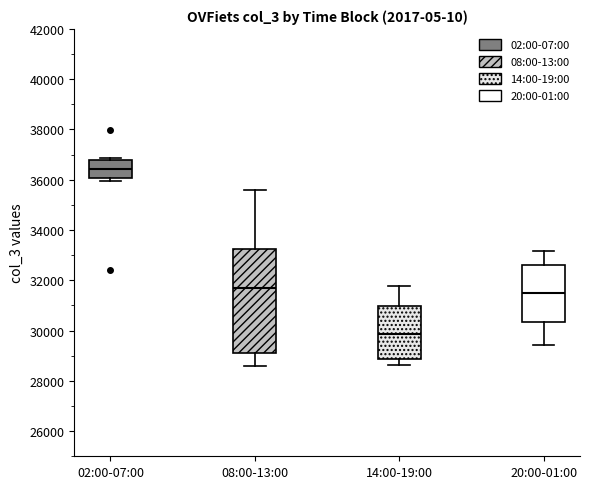

Which box is the tallest, from its lower edge to its upper edge?

08:00-13:00